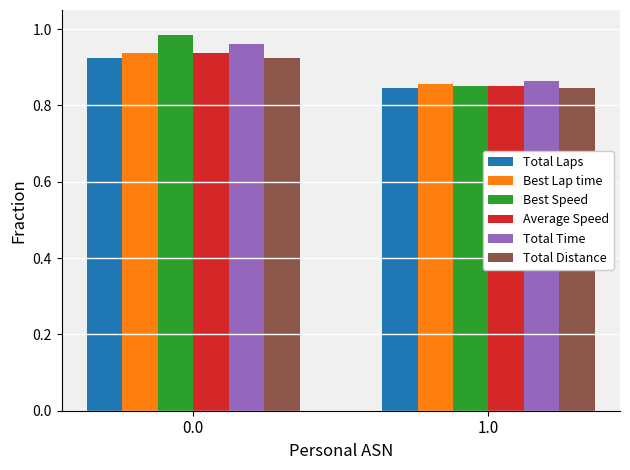

What is the total value across all series at 1.0?

5.1